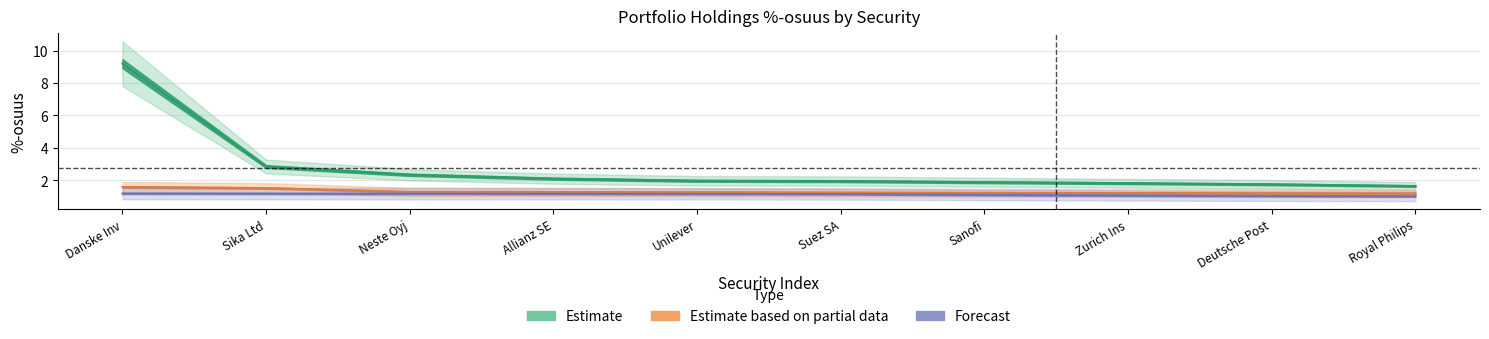

Does the chart display data point markers on the line(s)?

No